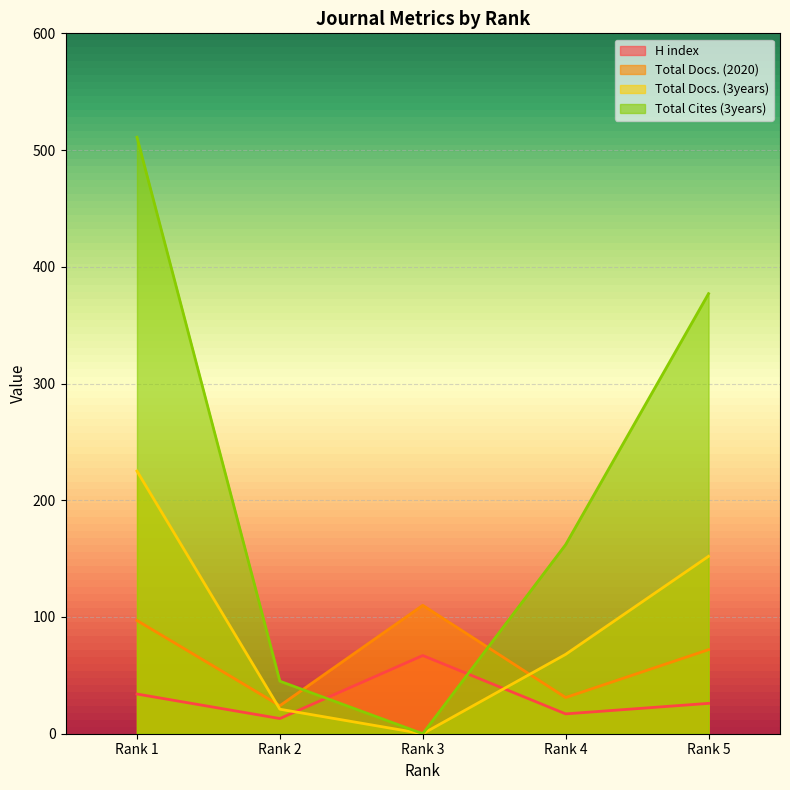

What is the sum of the Total Cites (3years) values at Rank 4 and Rank 2?

207